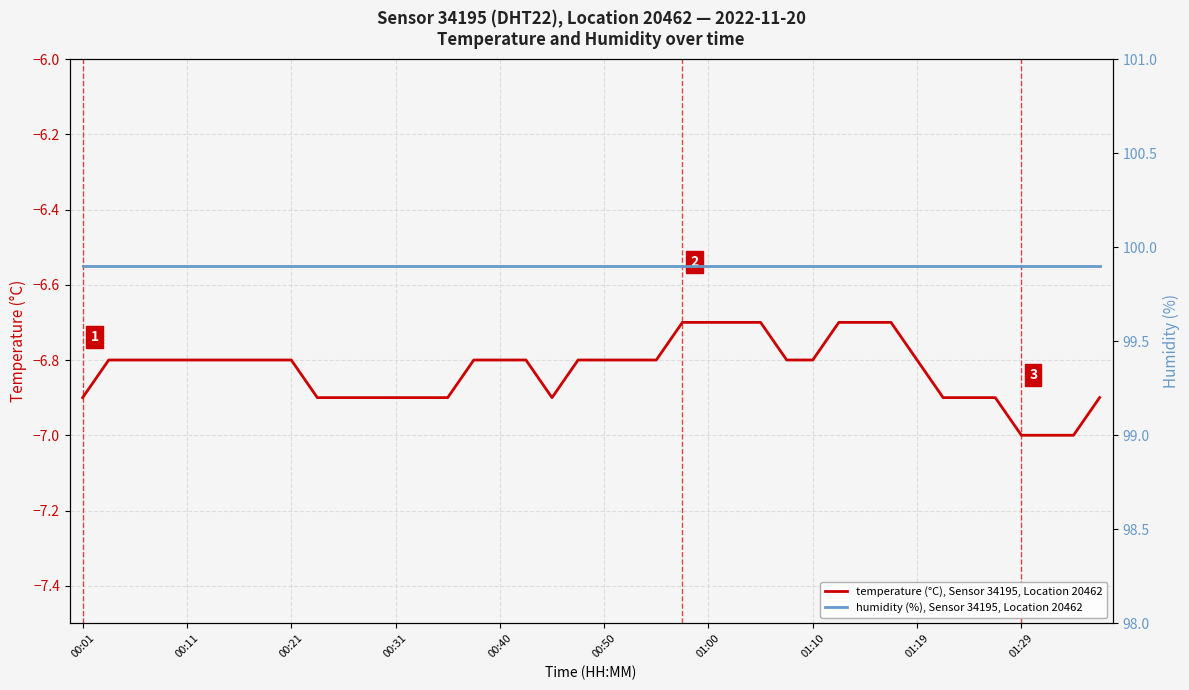

What is the minimum value for temperature (°C), Sensor 34195, Location 20462?

-7.0